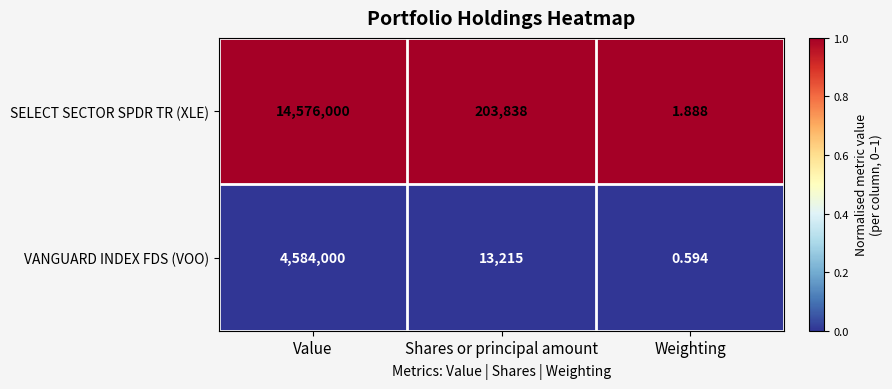

Which series has the largest total across all categories?

SELECT SECTOR SPDR TR (XLE)